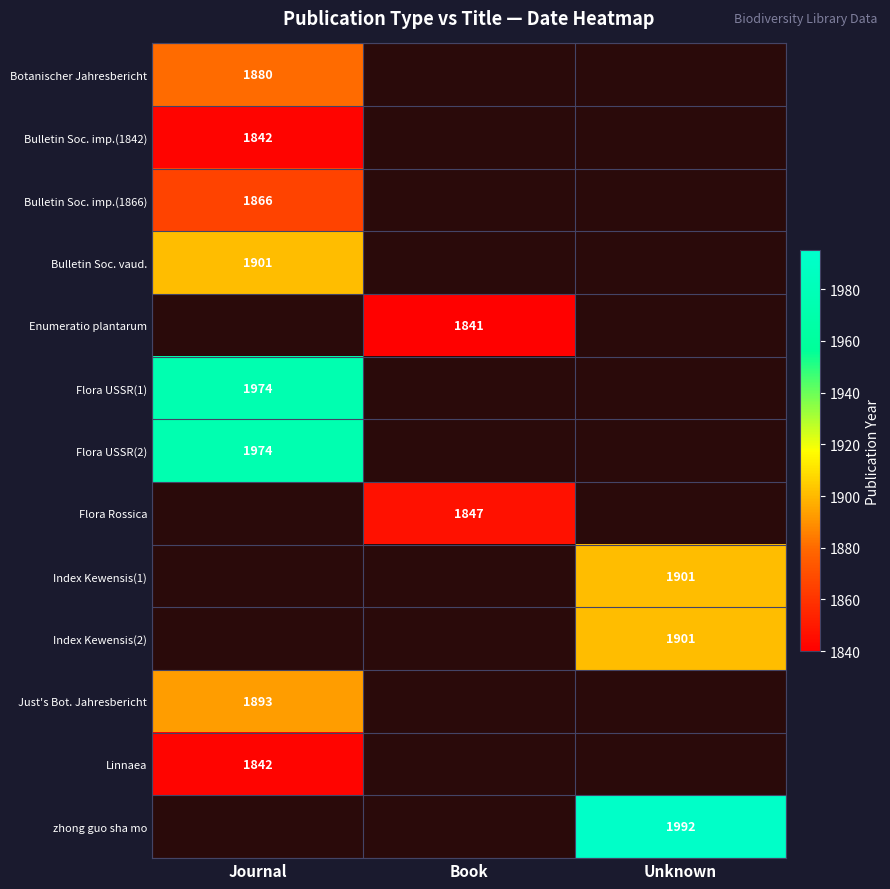

True or false: Bulletin Soc. imp.(1866) has a value of 1866 at Journal.

True